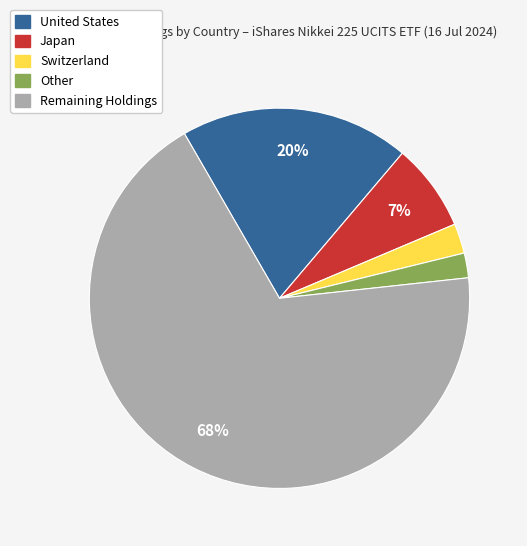

To the nearest percent, what is the average slice percentage?

20%